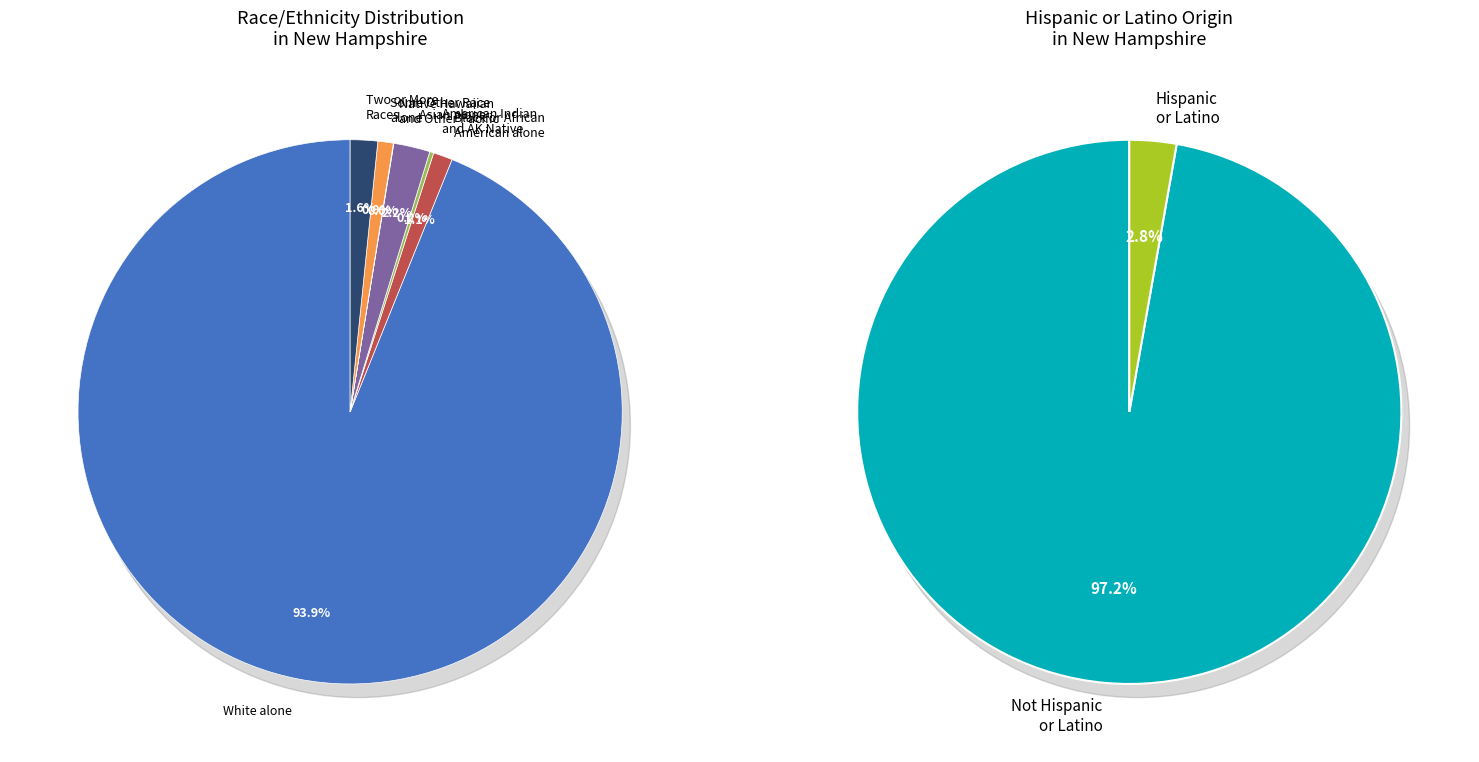

To the nearest percent, what is the combined percentage of Some Other Race alone and White alone?

95%